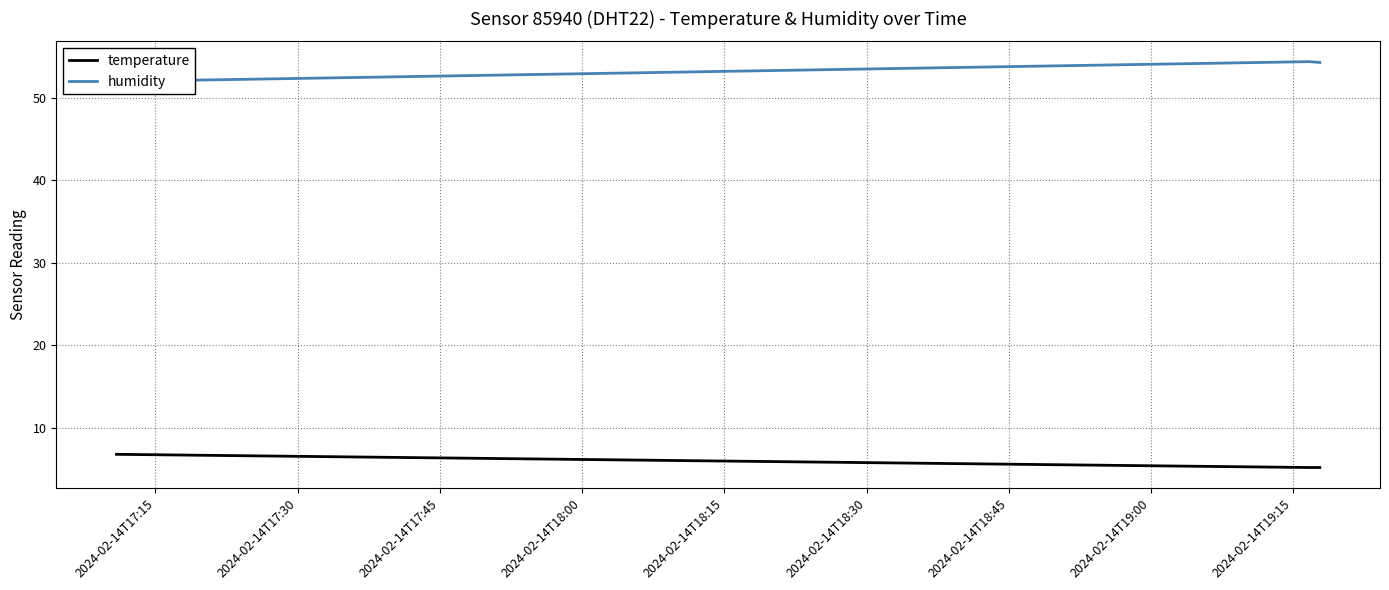

Rank the series by their maximum value, from highest to lowest.

humidity, temperature